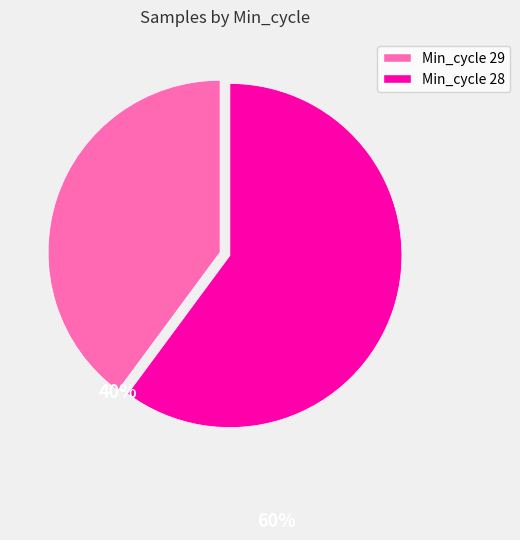

Does any single category account for the majority?

Yes